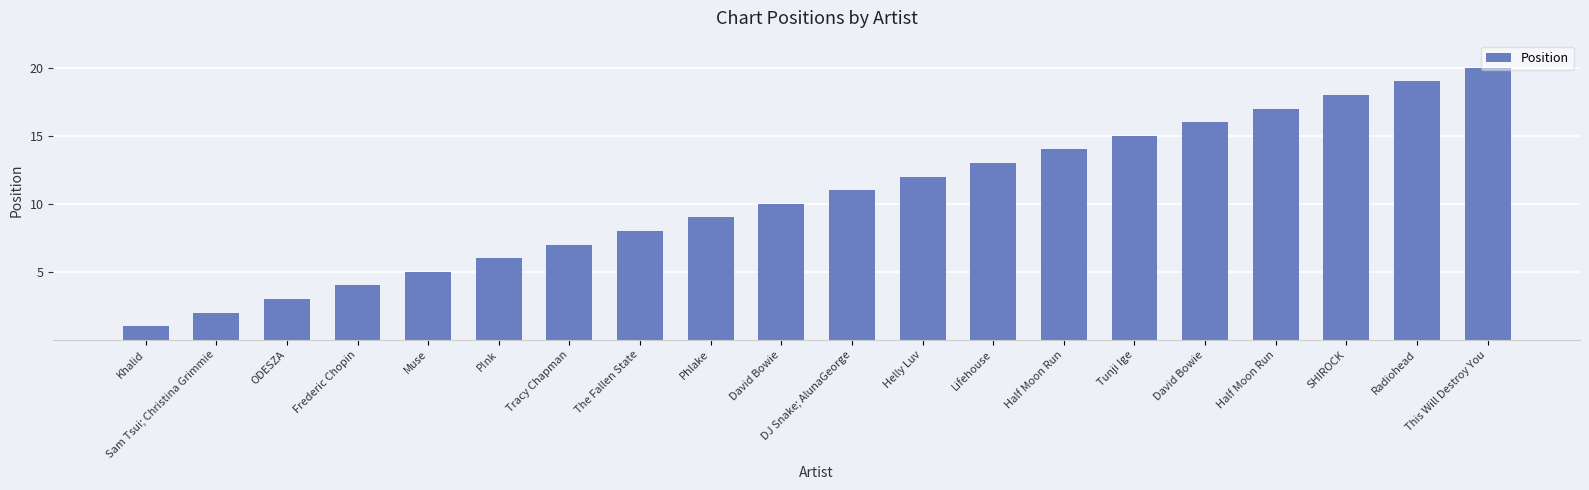

What is the minimum value shown in the chart?

1